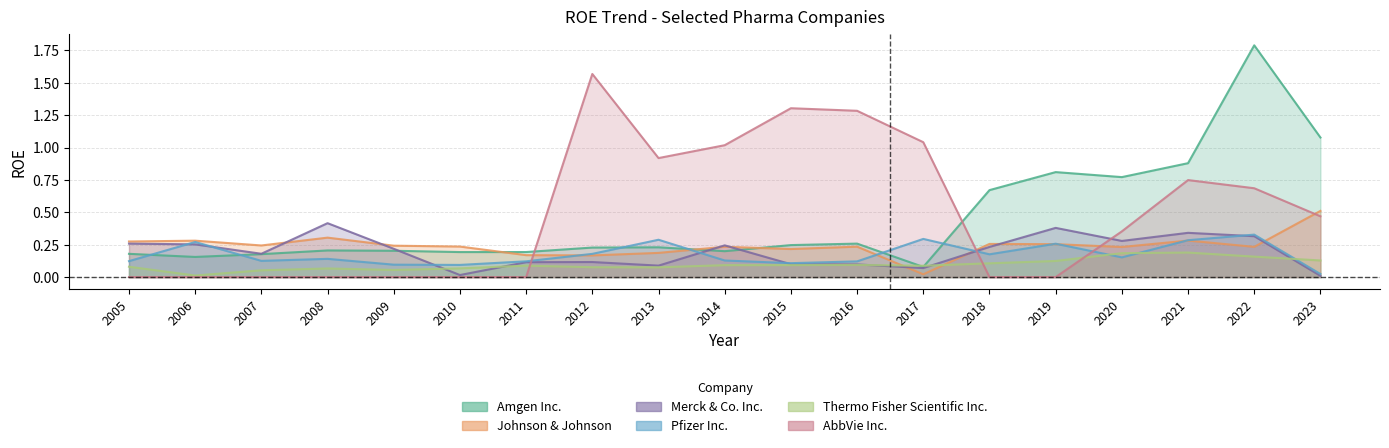

The value of Johnson & Johnson at 2009 is 0.2. True or false?

True